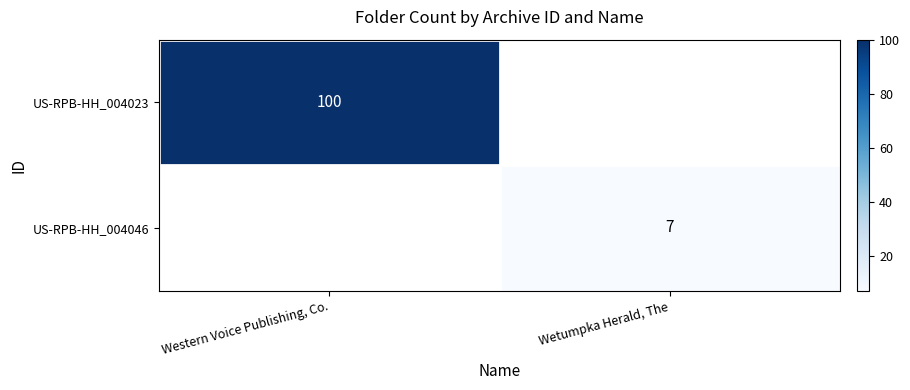

The value of US-RPB-HH_004023 at Western Voice Publishing, Co. is 100. True or false?

True